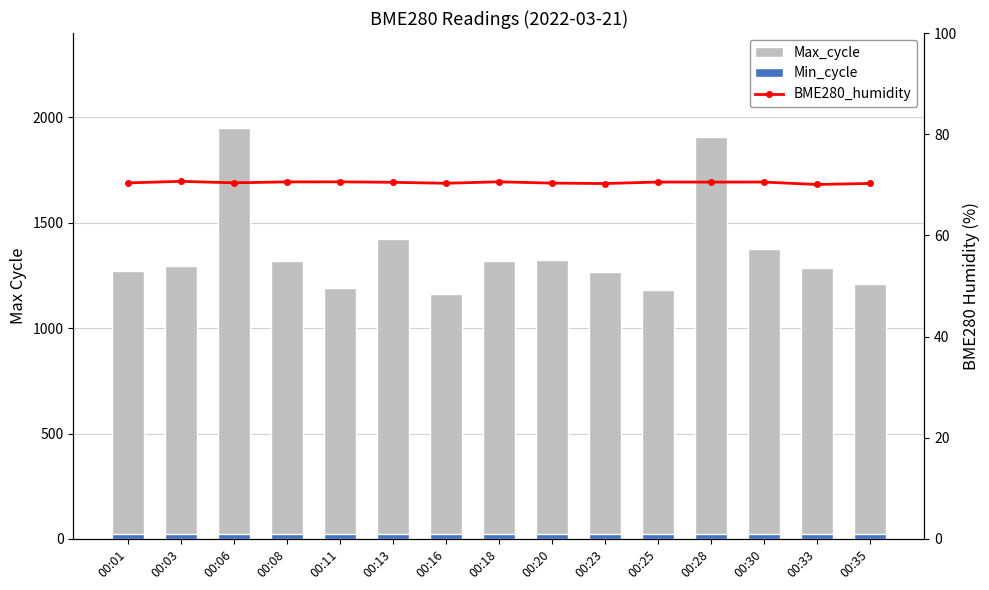

Which series has the largest range (max minus min)?

Max_cycle